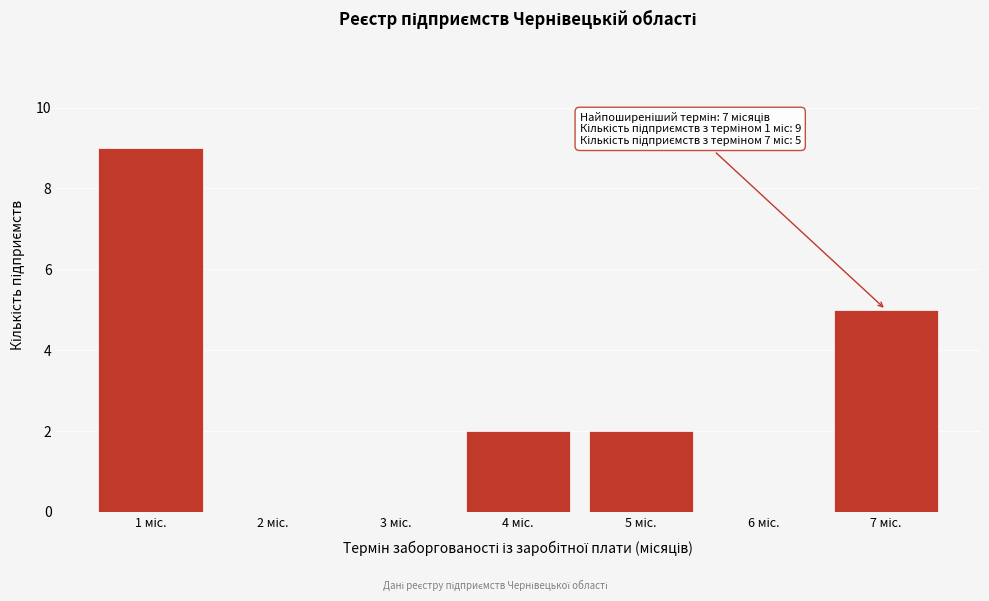

What is the sum of all values?

18